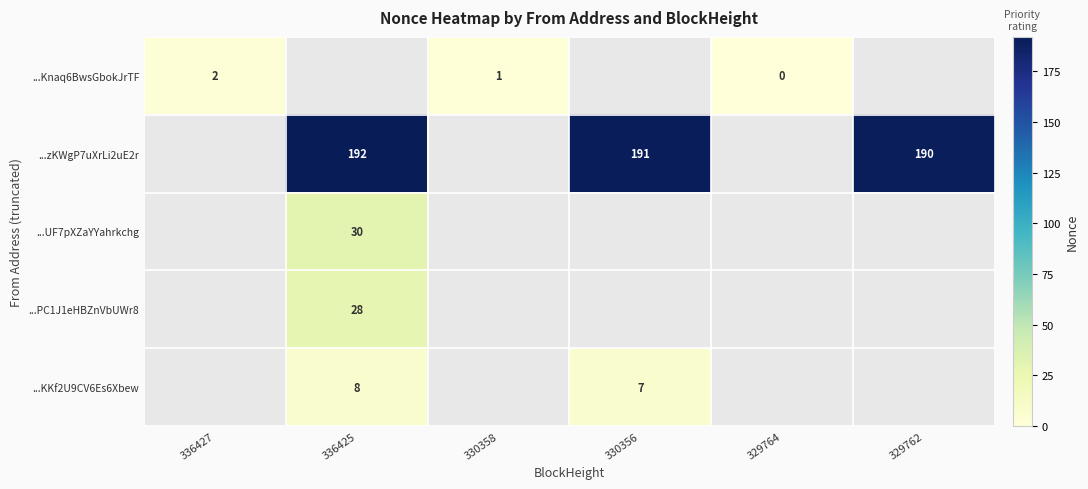

How many positive values does the ...UF7pXZaYYahrkchg series have?

1